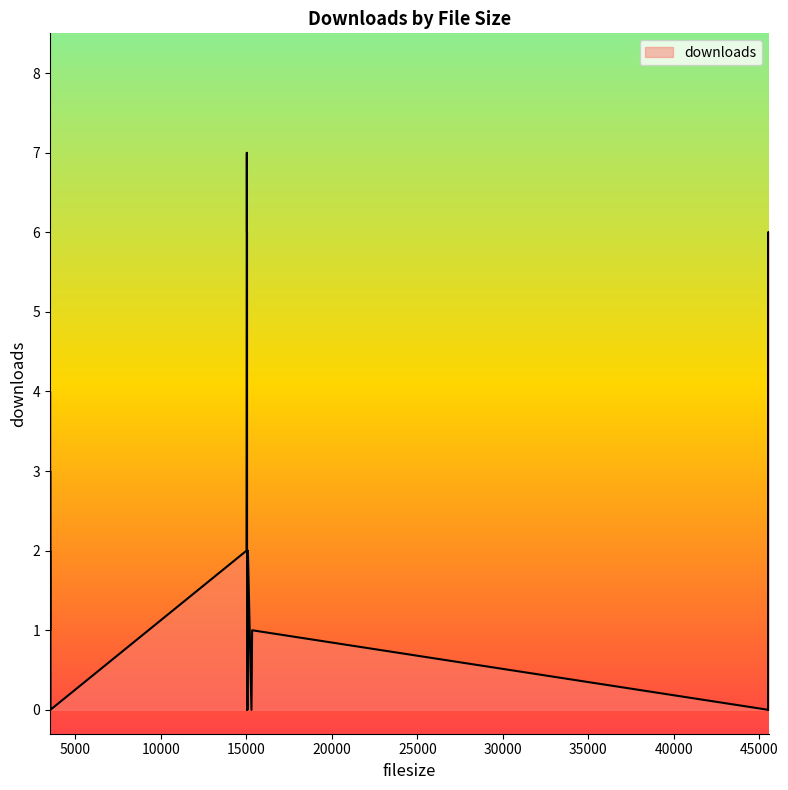

Reading left to right, transcribe all the data shown in this chart.

0	1	0	0	0	0	0	0	1	0	0	0	2	1	0	6	6	0	1	1	0	1	3	2	3	7	2	4	6	1	1	2	1	2	2	0	1	2	0	3